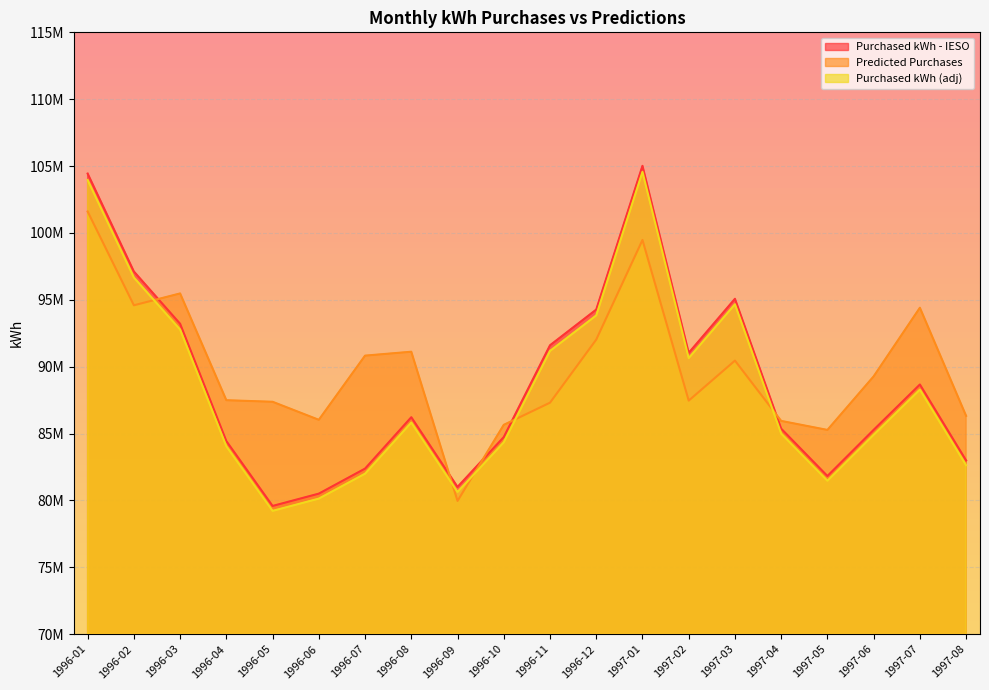

At 1996-07, list the series in order from largest to smallest.

Predicted Purchases, Purchased kWh - IESO, Purchased kWh (adj)